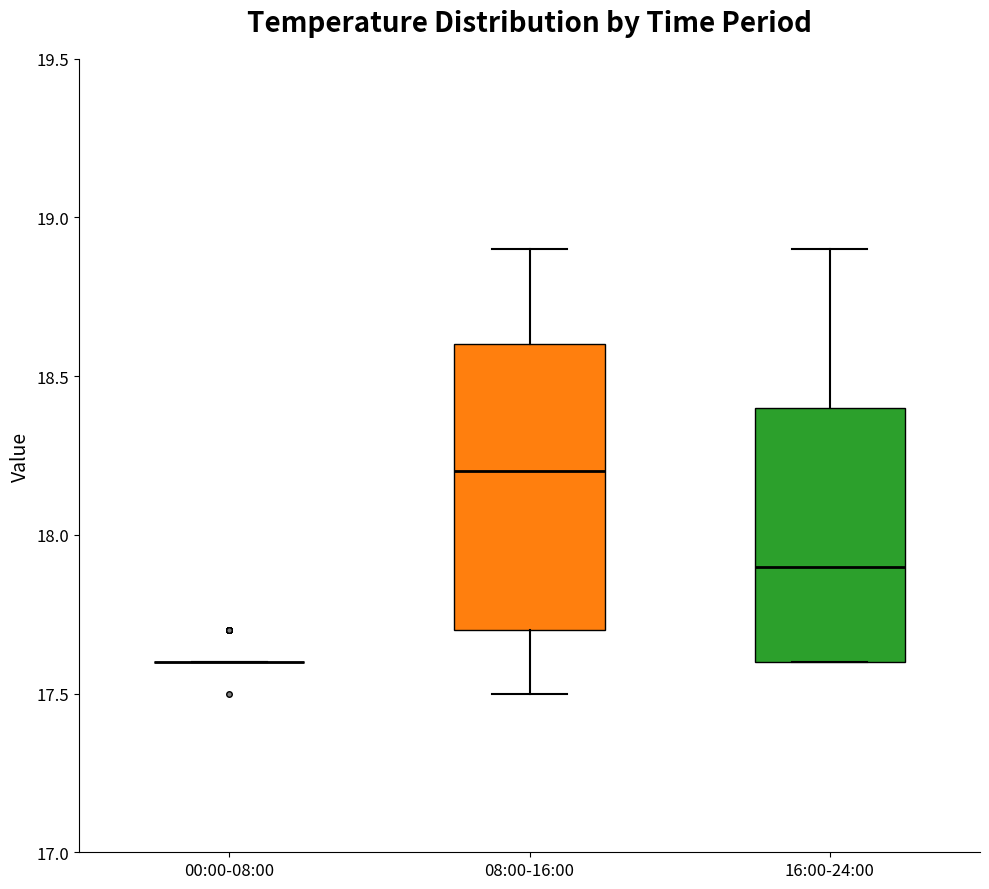

Reading left to right, transcribe this box plot: for each box, give where its median line is, the range the box spans, and where its two whiskers end, as read against the y-axis. The values are not printed on the chart, so give them approximately, as read against the axis.

00:00-08:00: box collapsed to a line at 17.6, whiskers 17.6 to 17.6
08:00-16:00: median 18.2, box 17.7 to 18.6, whiskers 17.5 to 18.9
16:00-24:00: median 17.9, box 17.6 to 18.4, whiskers 17.6 to 18.9